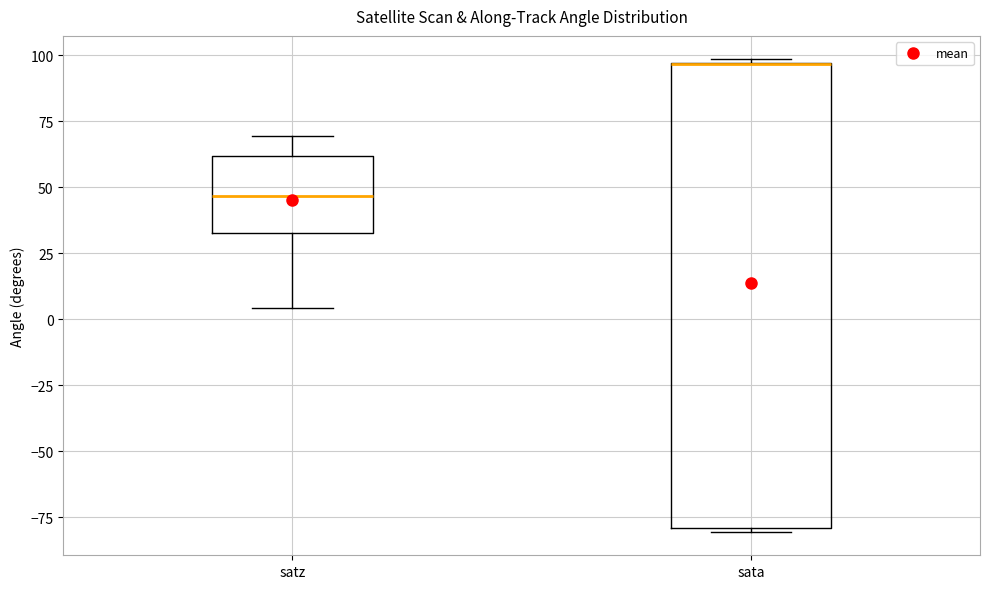

Reading left to right, read every box against the y-axis: the position of its median line, the range the box covers, and the ends of its whiskers. The values are not printed on the chart, so give them approximately, as read against the axis.

satz: median 45, box 35 to 60, whiskers 5 to 70
sata: median 95 (drawn on the box's upper edge), box -80 to 95, whiskers -80 to 100